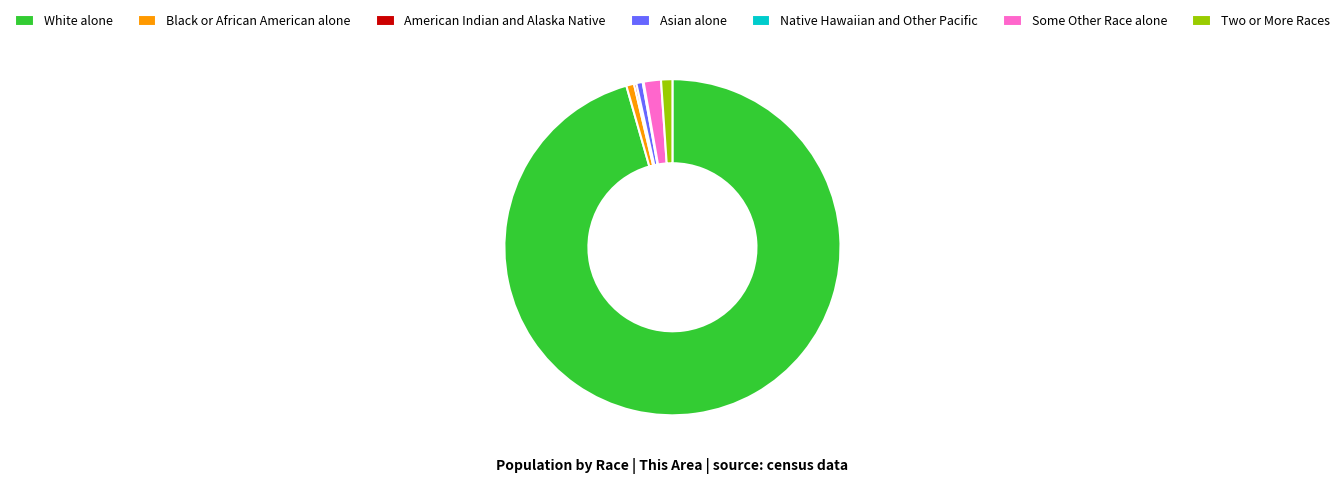

Which category accounts for the majority?

White alone